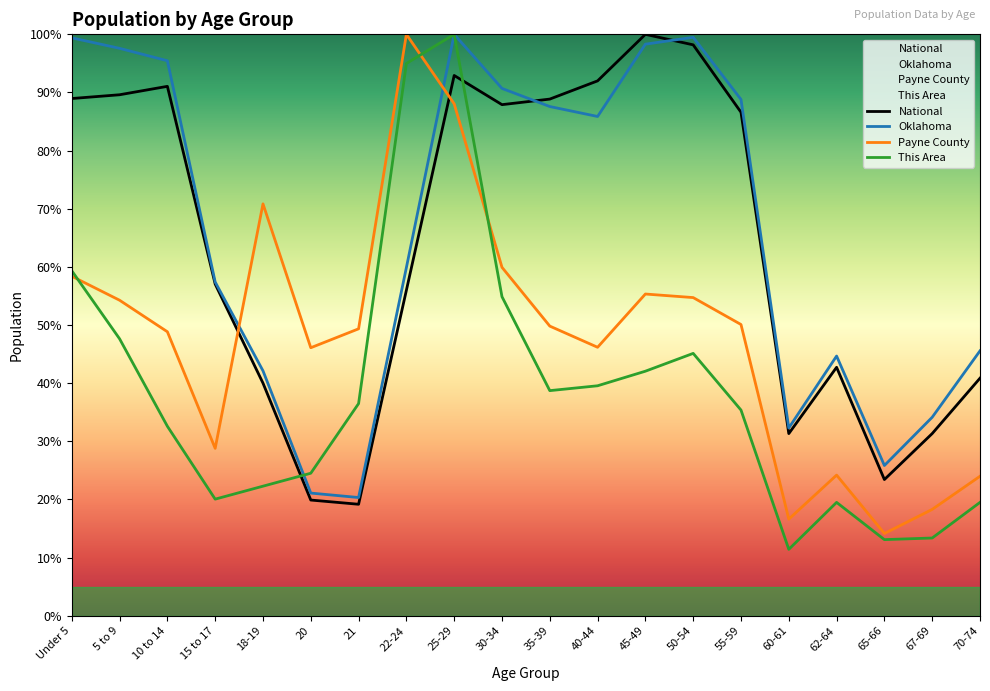

What is the label of the 3rd point from the left?

10 to 14